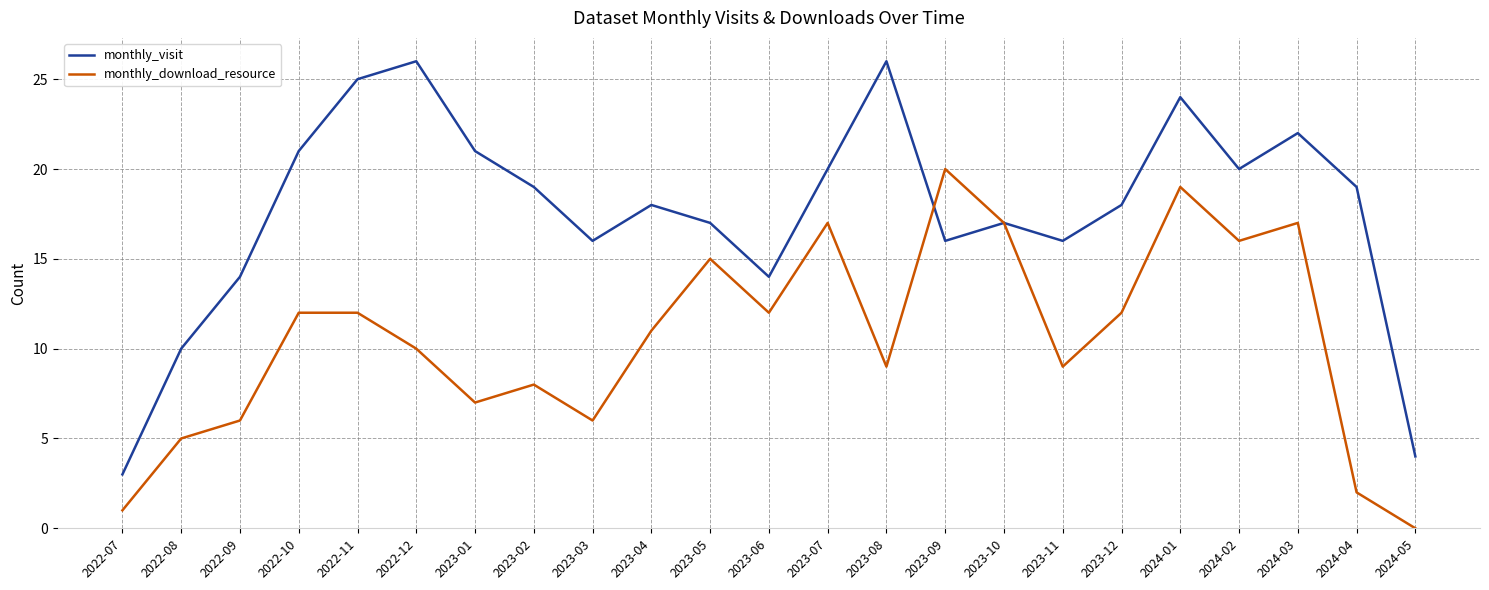

Is this an area chart (filled region under the line)?

No